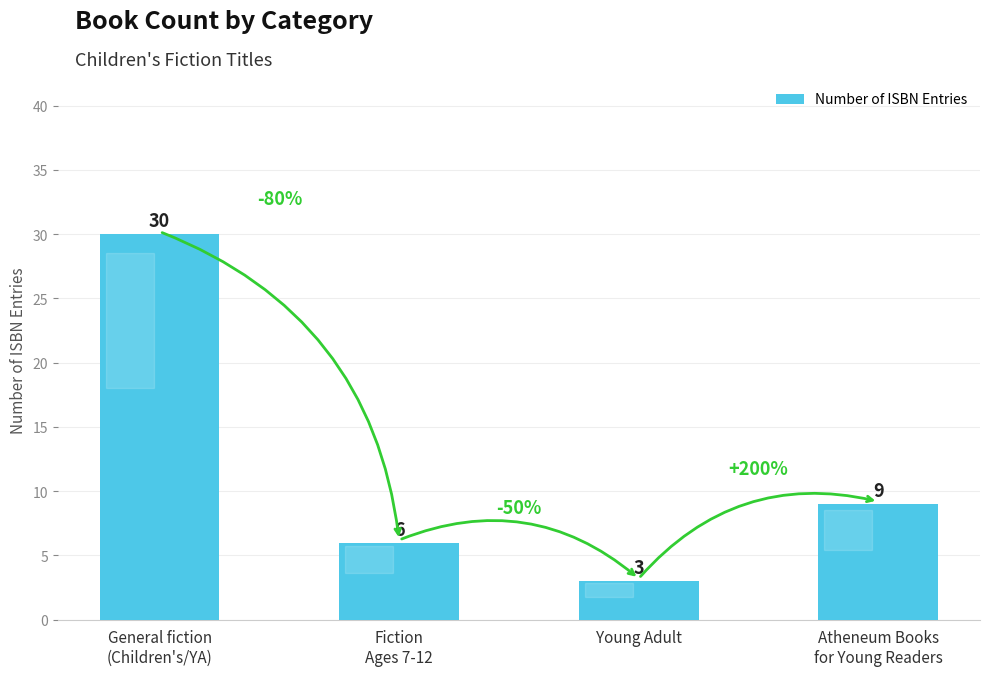

What is the difference between the values at General fiction
(Children's/YA) and Young Adult?

27